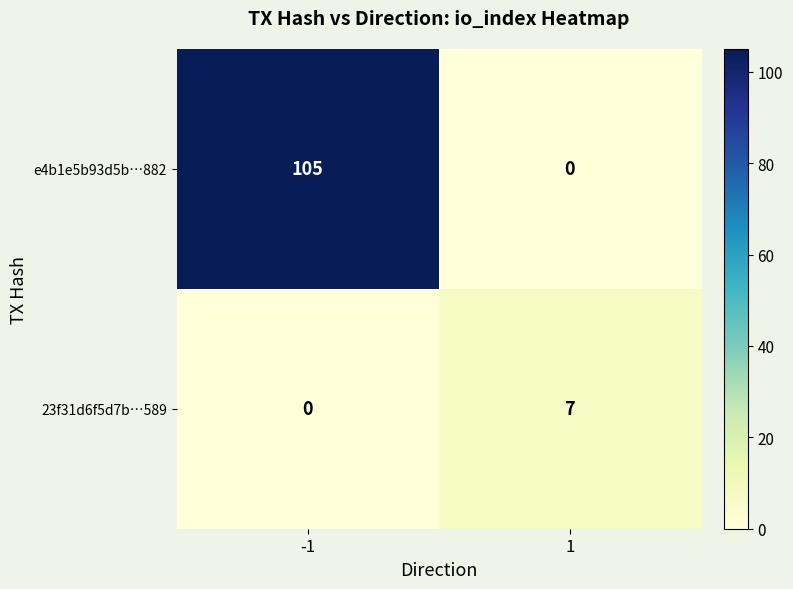

How many distinct data groups are displayed?

2